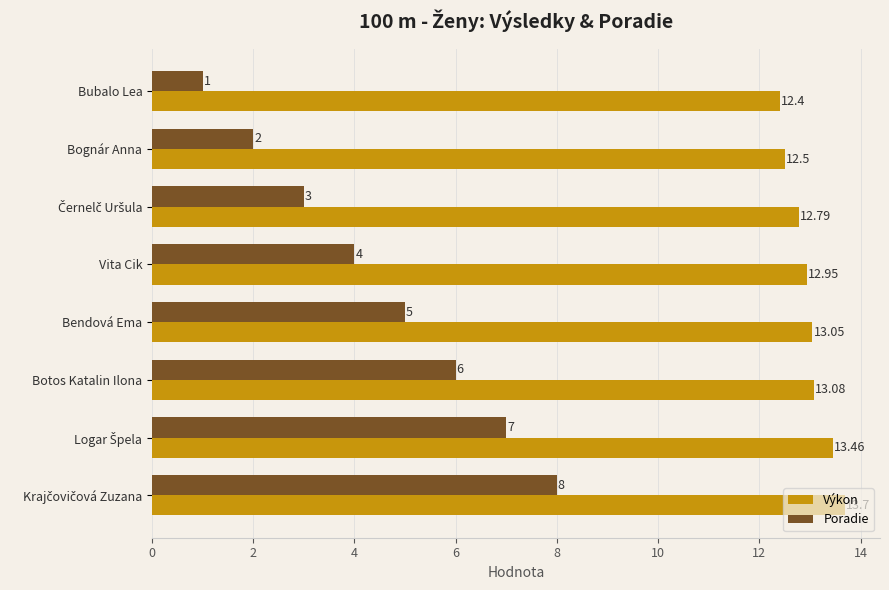

How many values in the Poradie series are below 5?

4